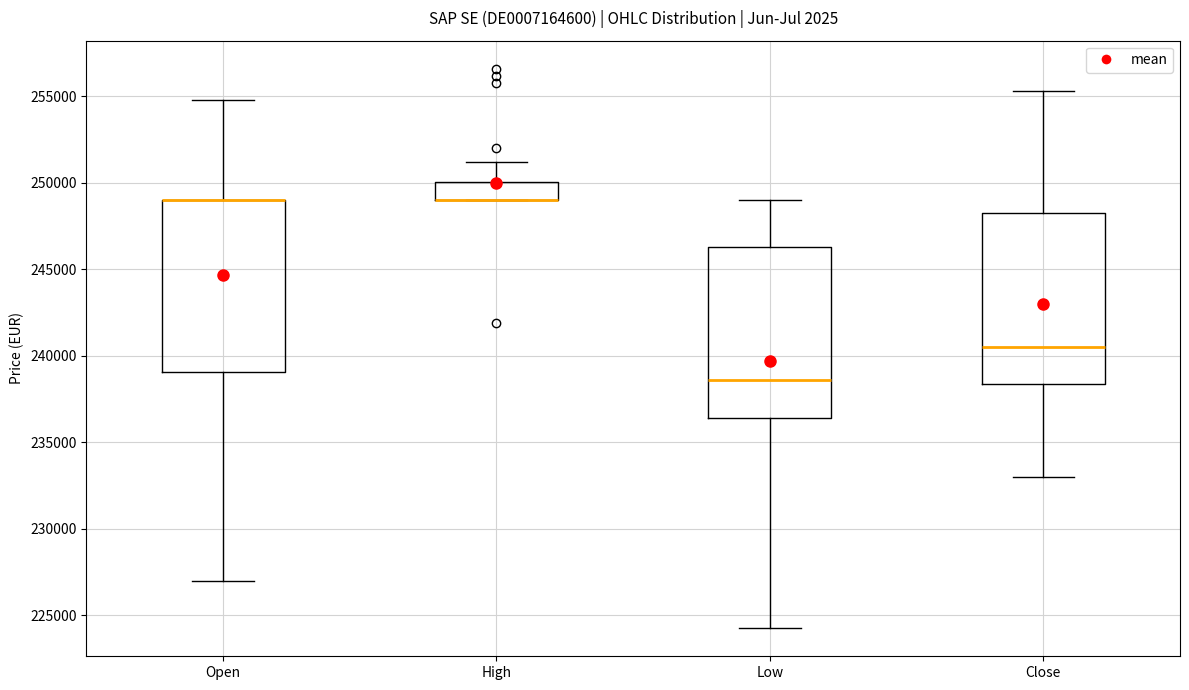

Reading left to right, transcribe this box plot: for each box, give where its median line is, the range the box spans, and where its two whiskers end, as read against the y-axis. The values are not printed on the chart, so give them approximately, as read against the axis.

Open: median 249000 (drawn on the box's upper edge), box 239000 to 249000, whiskers 227000 to 255000
High: median 249000 (drawn on the box's lower edge), box 249000 to 250000, whiskers 249000 to 251000
Low: median 238500, box 236500 to 246500, whiskers 224500 to 249000
Close: median 240500, box 238500 to 248000, whiskers 233000 to 255500